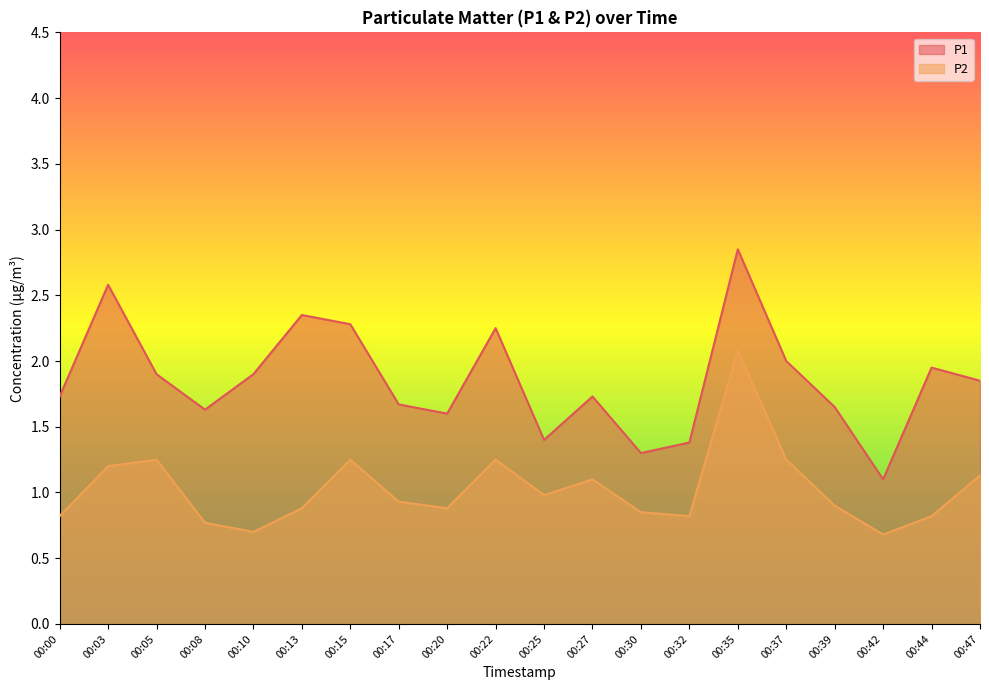

The value of P1 at 00:03 is 0.6. True or false?

False